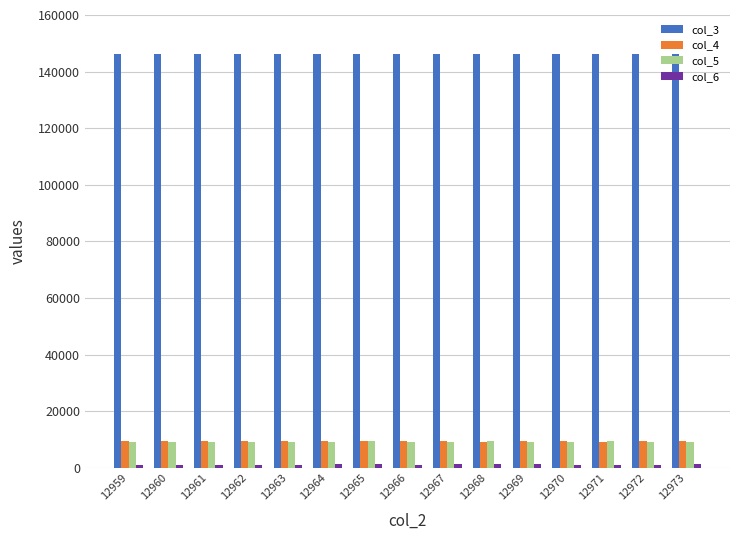

At which label does col_5 first exceed 9277?

12962